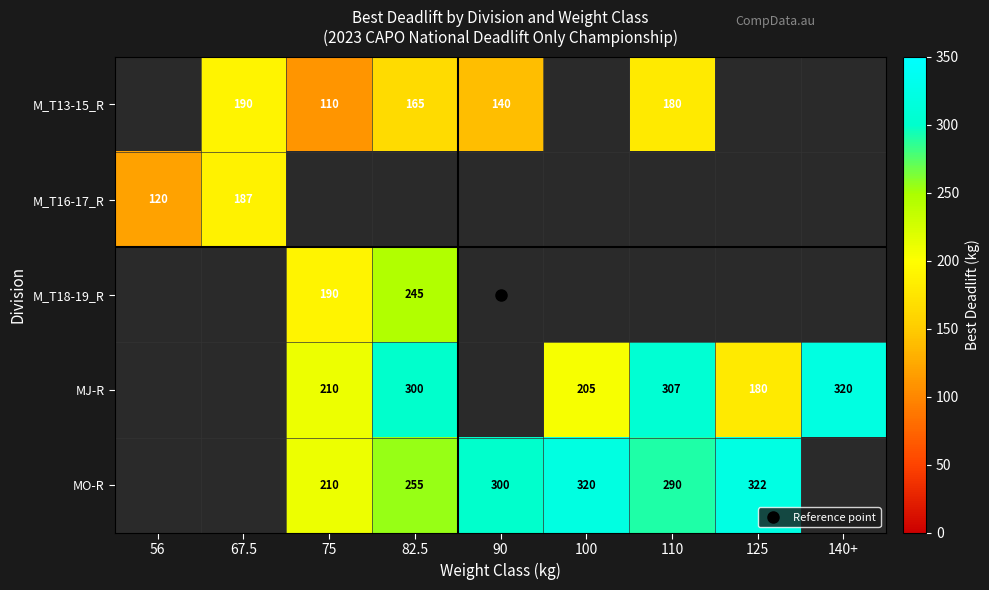

Which category has the lowest value across all series?

75